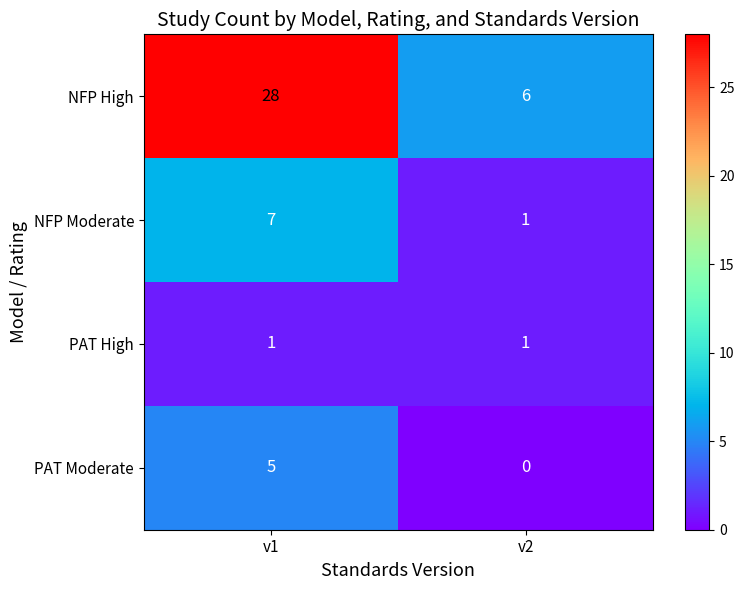

True or false: PAT Moderate has a value of 7 at v1.

False